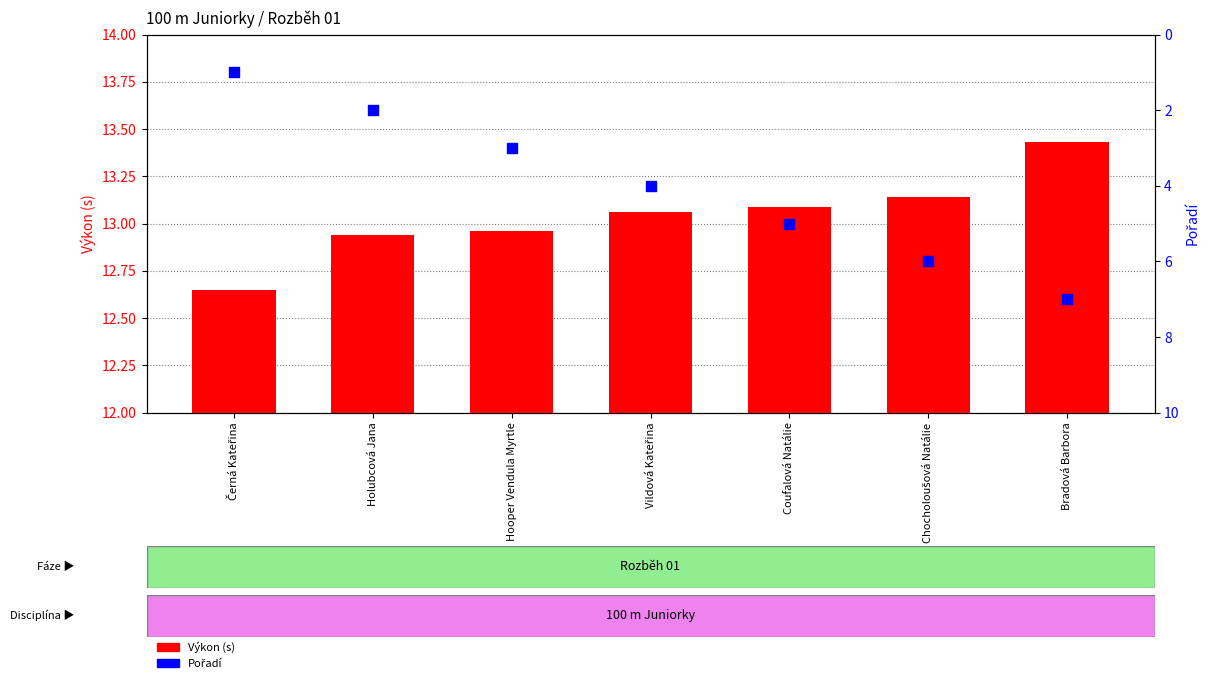

Which series reaches the maximum Y coordinate?

Výkon (s)